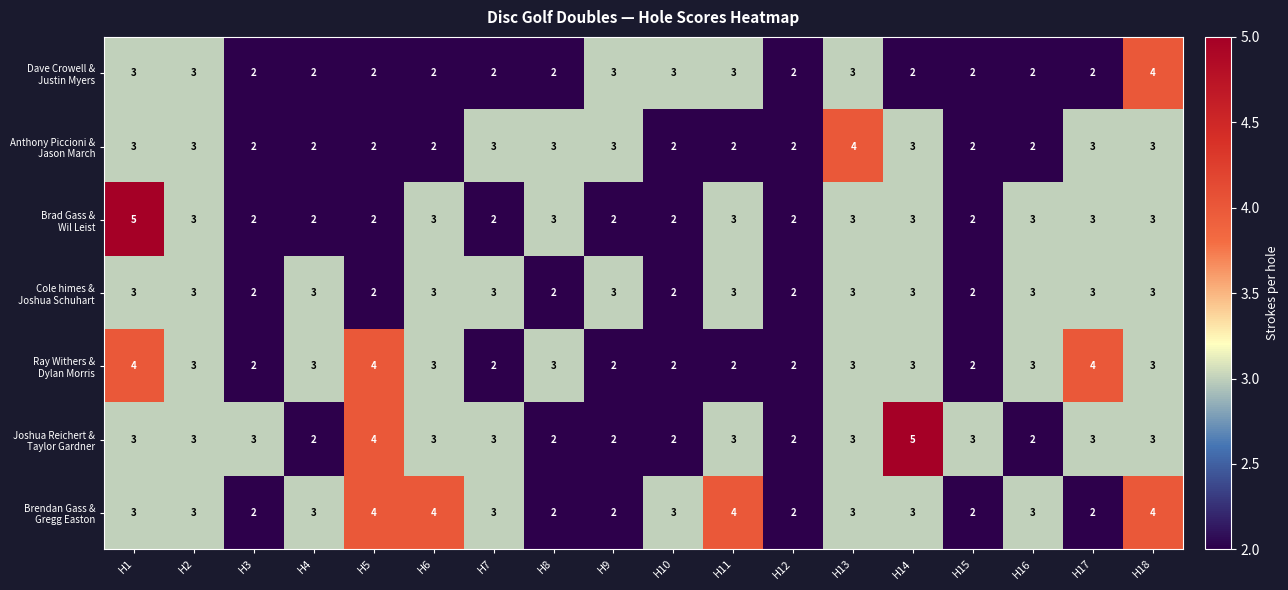

What is the maximum value shown in the chart?

5